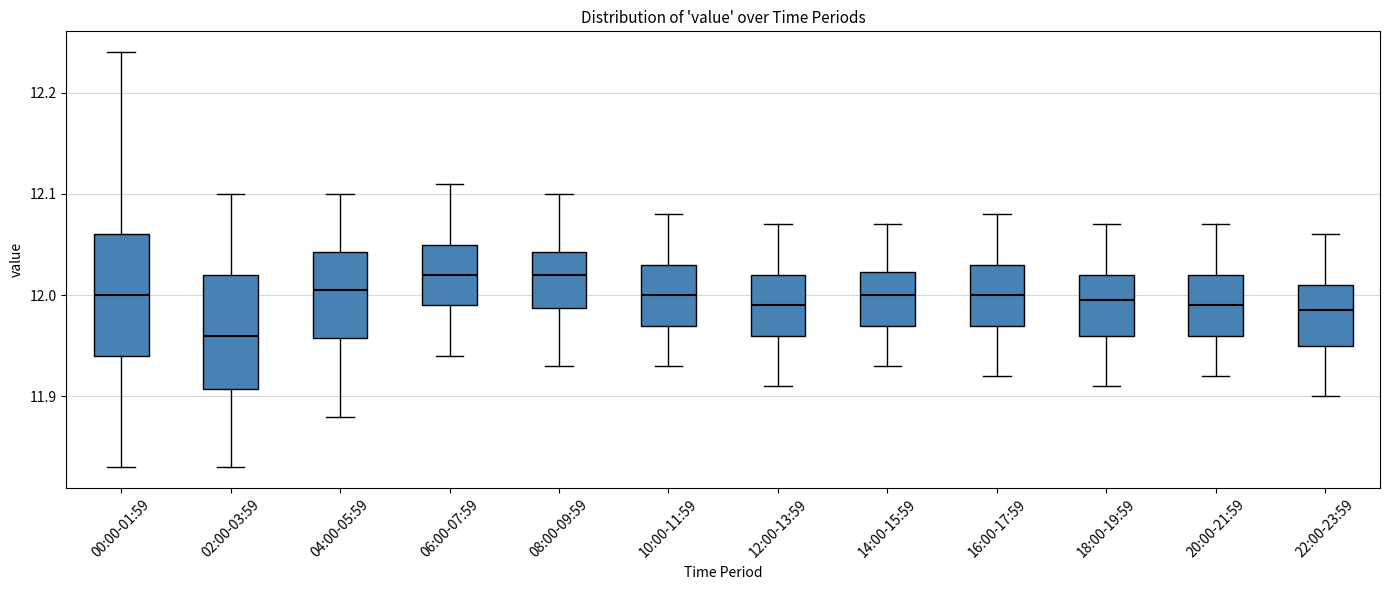

Reading left to right, read every box against the y-axis: the position of its median line, the range the box covers, and the ends of its whiskers. The values are not printed on the chart, so give them approximately, as read against the axis.

00:00-01:59: median 12.00, box 11.94 to 12.06, whiskers 11.83 to 12.24
02:00-03:59: median 11.96, box 11.91 to 12.02, whiskers 11.83 to 12.10
04:00-05:59: median 12.01, box 11.96 to 12.04, whiskers 11.88 to 12.10
06:00-07:59: median 12.02, box 11.99 to 12.05, whiskers 11.94 to 12.11
08:00-09:59: median 12.02, box 11.99 to 12.04, whiskers 11.93 to 12.10
10:00-11:59: median 12.00, box 11.97 to 12.03, whiskers 11.93 to 12.08
12:00-13:59: median 11.99, box 11.96 to 12.02, whiskers 11.91 to 12.07
14:00-15:59: median 12.00, box 11.97 to 12.02, whiskers 11.93 to 12.07
16:00-17:59: median 12.00, box 11.97 to 12.03, whiskers 11.92 to 12.08
18:00-19:59: median 12.00, box 11.96 to 12.02, whiskers 11.91 to 12.07
20:00-21:59: median 11.99, box 11.96 to 12.02, whiskers 11.92 to 12.07
22:00-23:59: median 11.99, box 11.95 to 12.01, whiskers 11.90 to 12.06